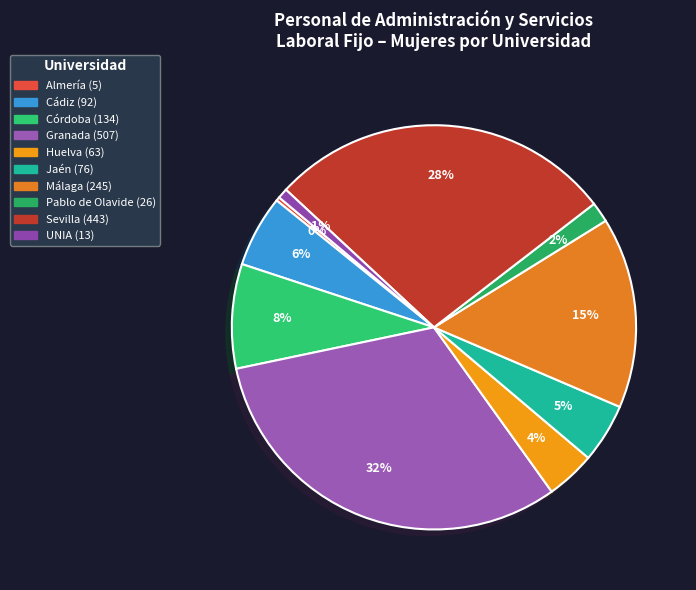

To the nearest percent, what is the combined percentage of Almería and Huelva?

4%